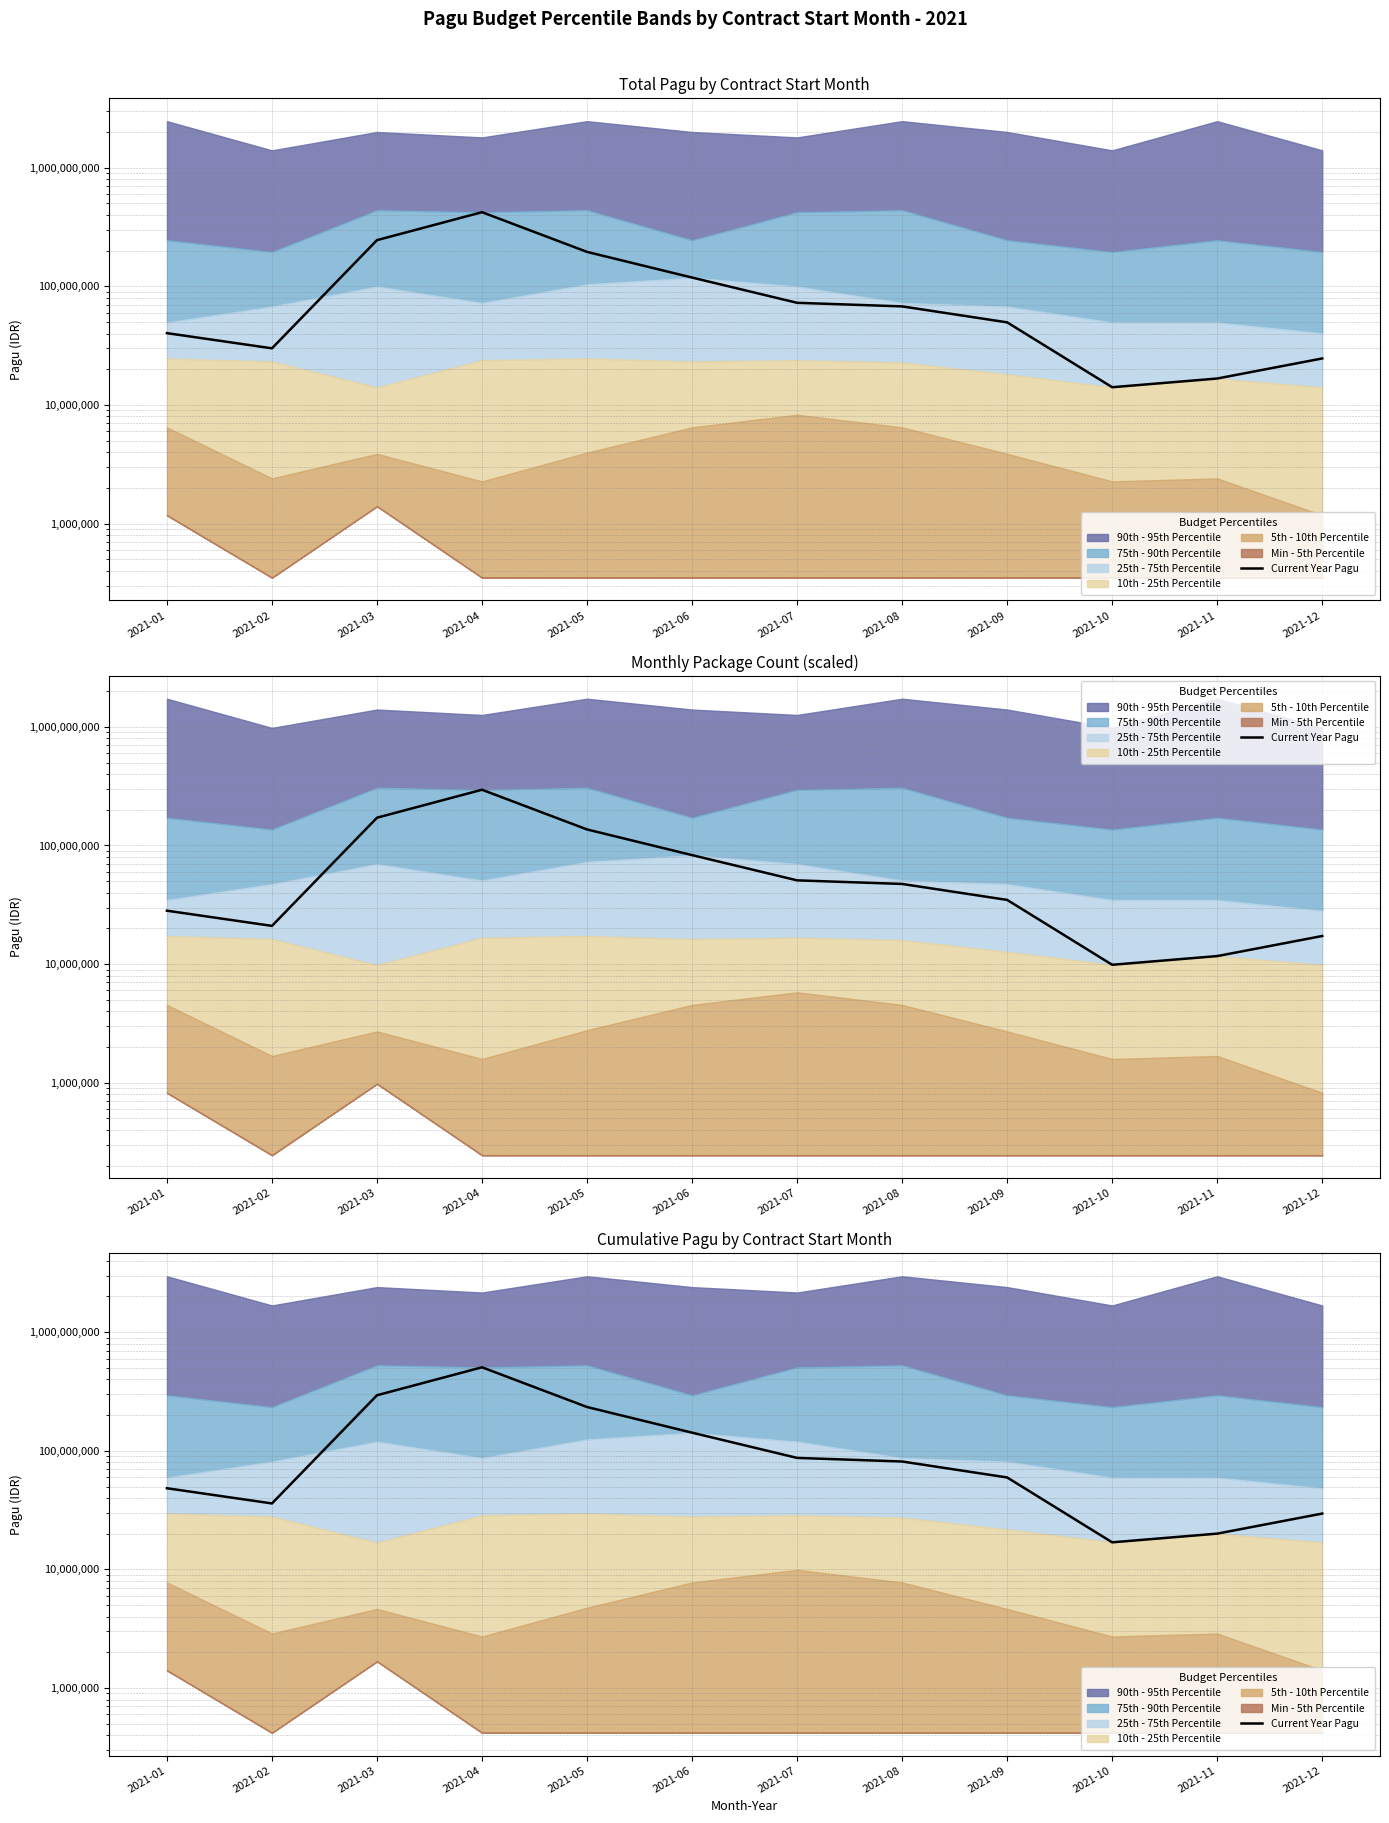

True or false: the data has more than 0 interior local peaks.

True